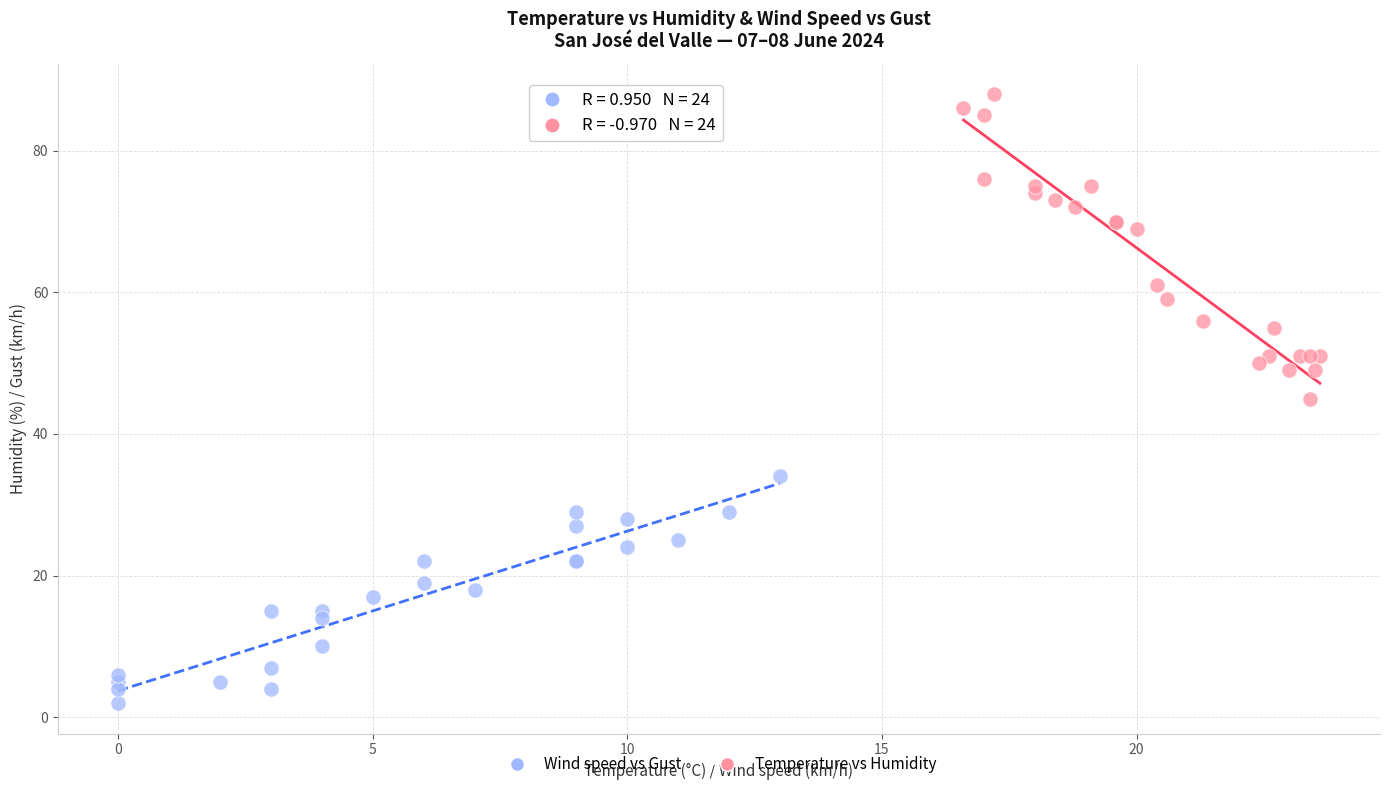

Which series contains the highest Y value?

Temperature vs Humidity